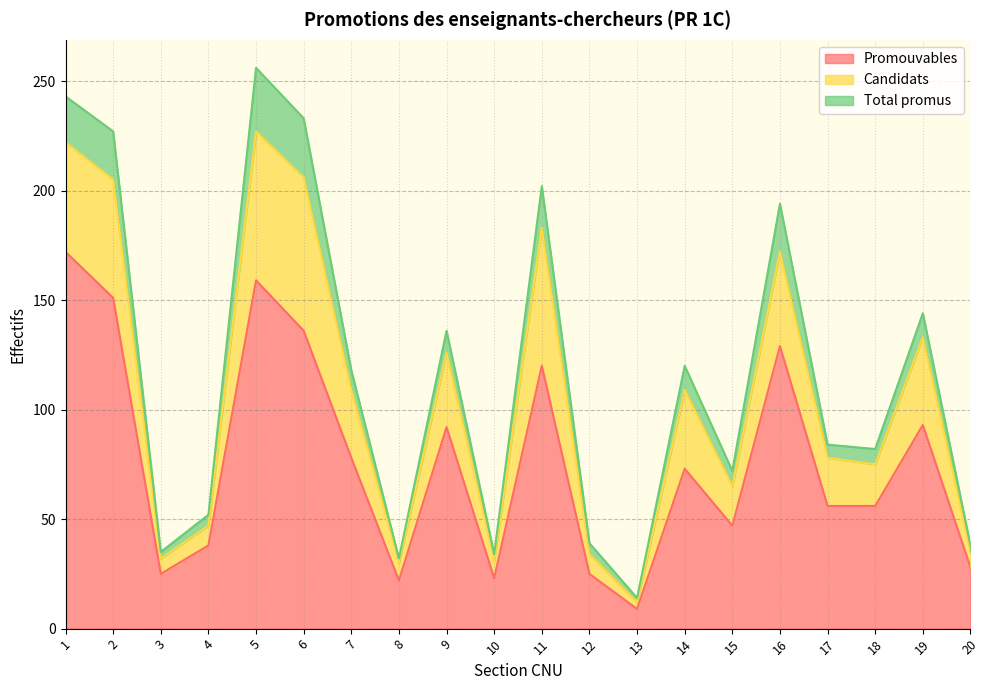

Is it true that Candidats equals 10 at 3?

False